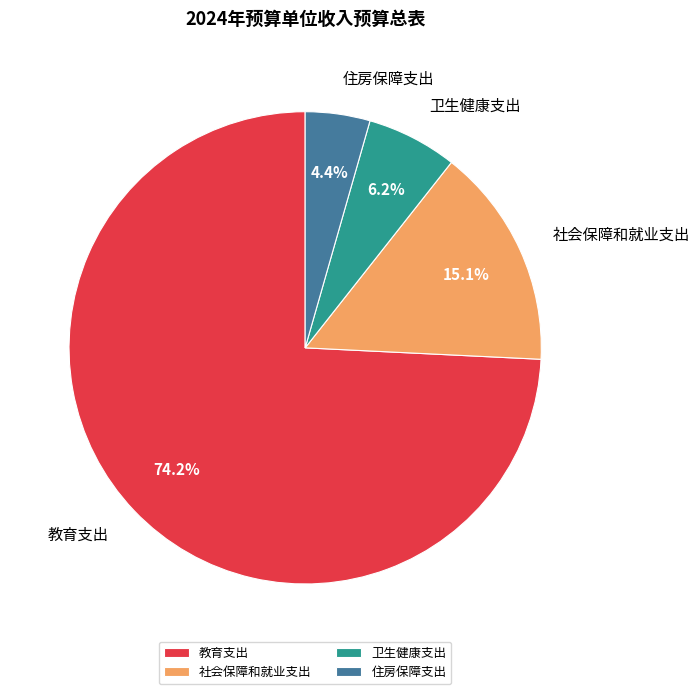

What percentage is NOT represented by 住房保障支出?

95.6%